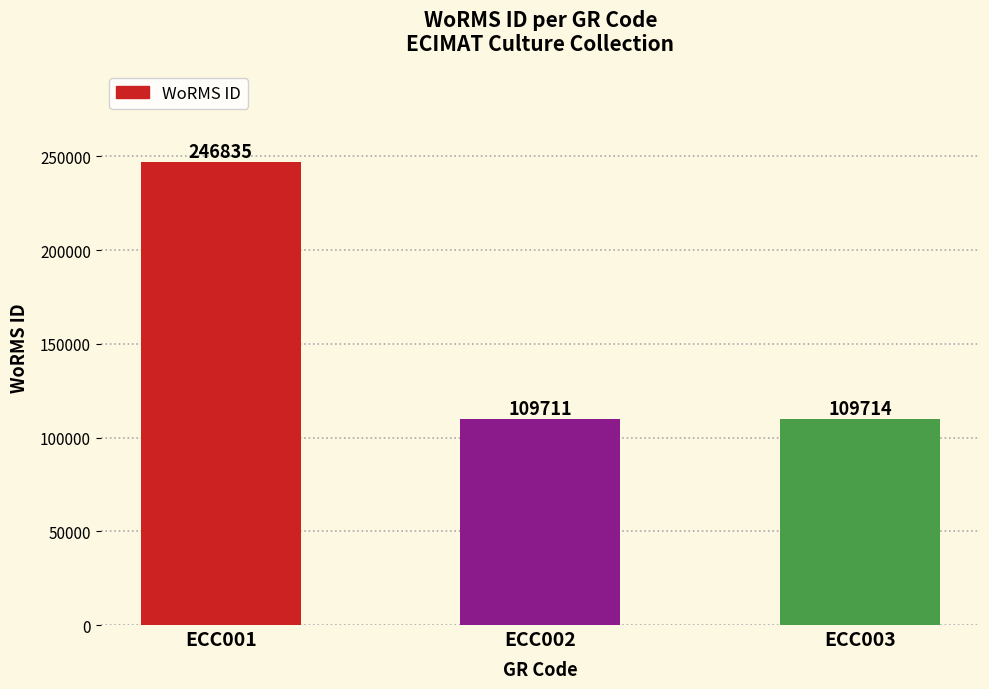

List the labels in order of value, smallest first.

ECC002, ECC003, ECC001